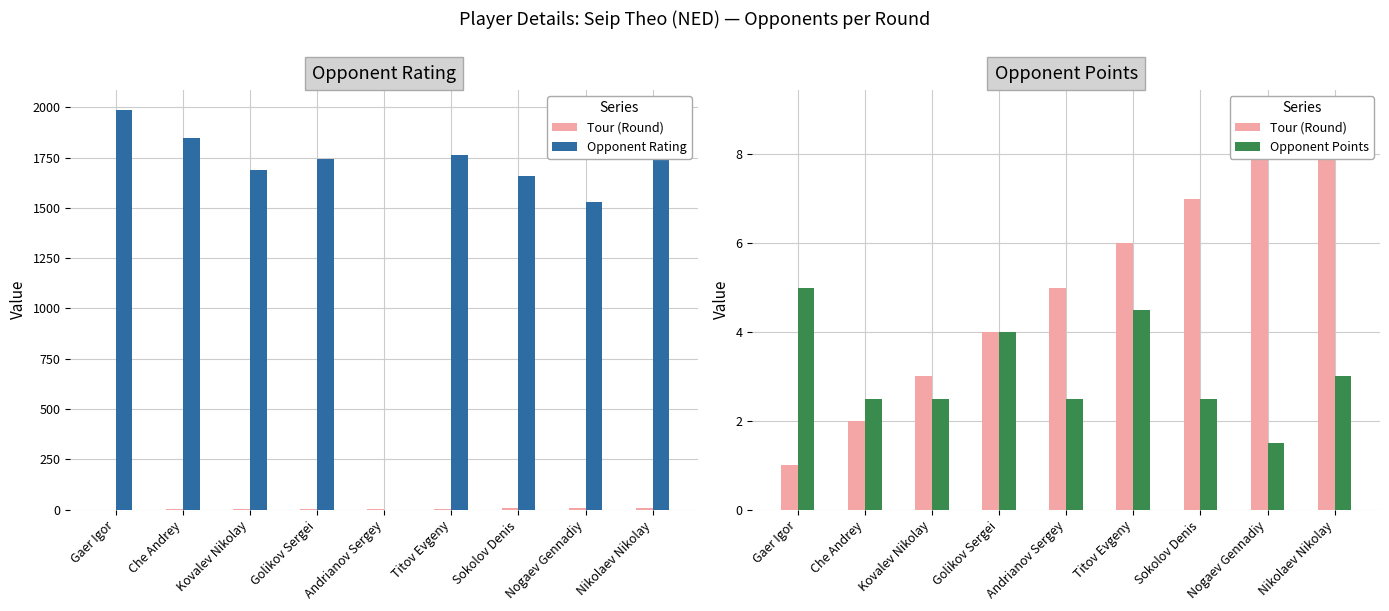

Rank the categories by Opponent Rating value from highest to lowest.

Gaer Igor, Che Andrey, Nikolaev Nikolay, Titov Evgeny, Golikov Sergei, Kovalev Nikolay, Sokolov Denis, Nogaev Gennadiy, Andrianov Sergey